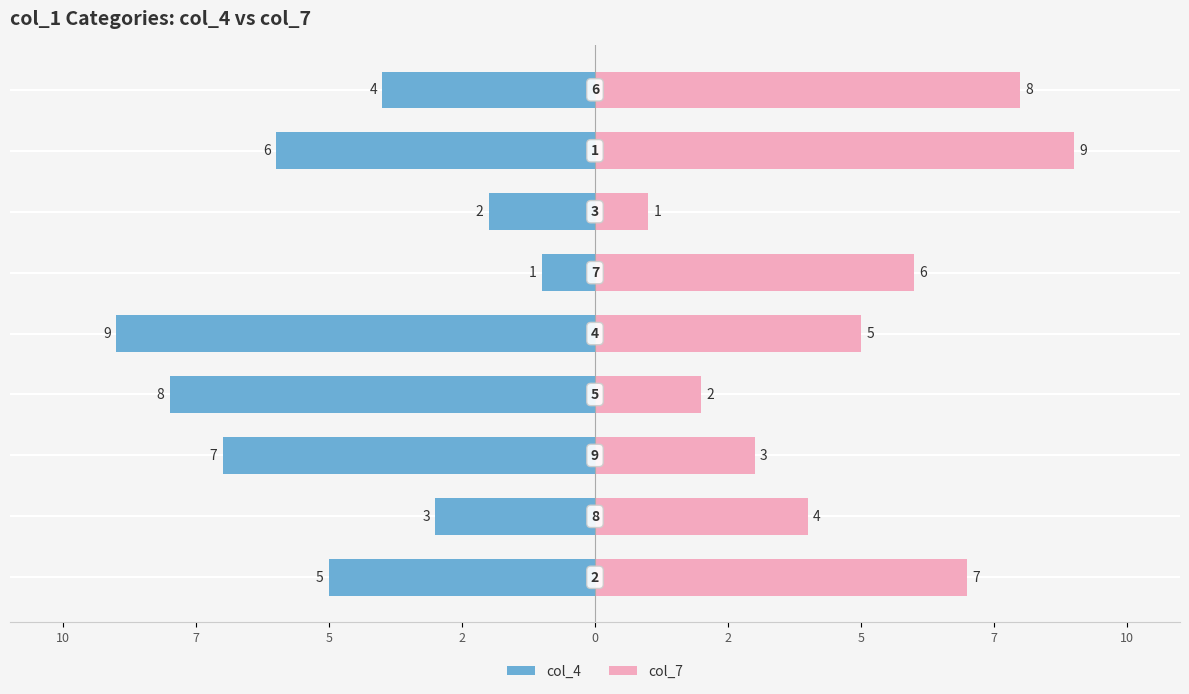

Rank the series by their average value, from highest to lowest.

col_7, col_4